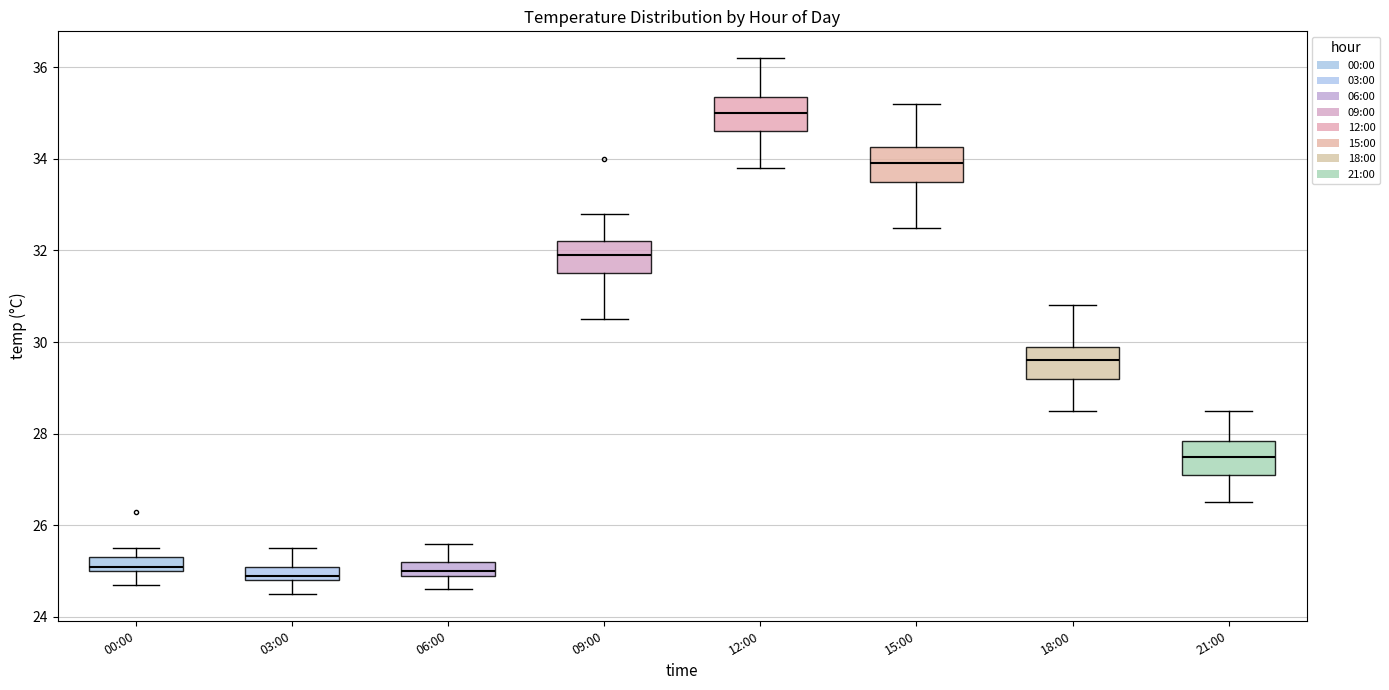

Reading left to right, read every box against the y-axis: the position of its median line, the range the box covers, and the ends of its whiskers. The values are not printed on the chart, so give them approximately, as read against the axis.

00:00: median 25.2, box 25.0 to 25.4, whiskers 24.8 to 25.6
03:00: median 25.0, box 24.8 to 25.2, whiskers 24.6 to 25.6
06:00: median 25.0 (just above the box's lower edge), box 25.0 to 25.2, whiskers 24.6 to 25.6
09:00: median 32.0, box 31.6 to 32.2, whiskers 30.6 to 32.8
12:00: median 35.0, box 34.6 to 35.4, whiskers 33.8 to 36.2
15:00: median 34.0, box 33.6 to 34.2, whiskers 32.6 to 35.2
18:00: median 29.6, box 29.2 to 30.0, whiskers 28.6 to 30.8
21:00: median 27.6, box 27.2 to 27.8, whiskers 26.6 to 28.6